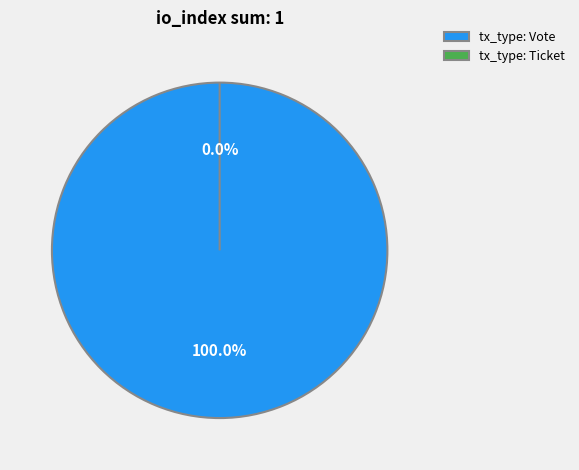

How many slices are in this pie chart?

2